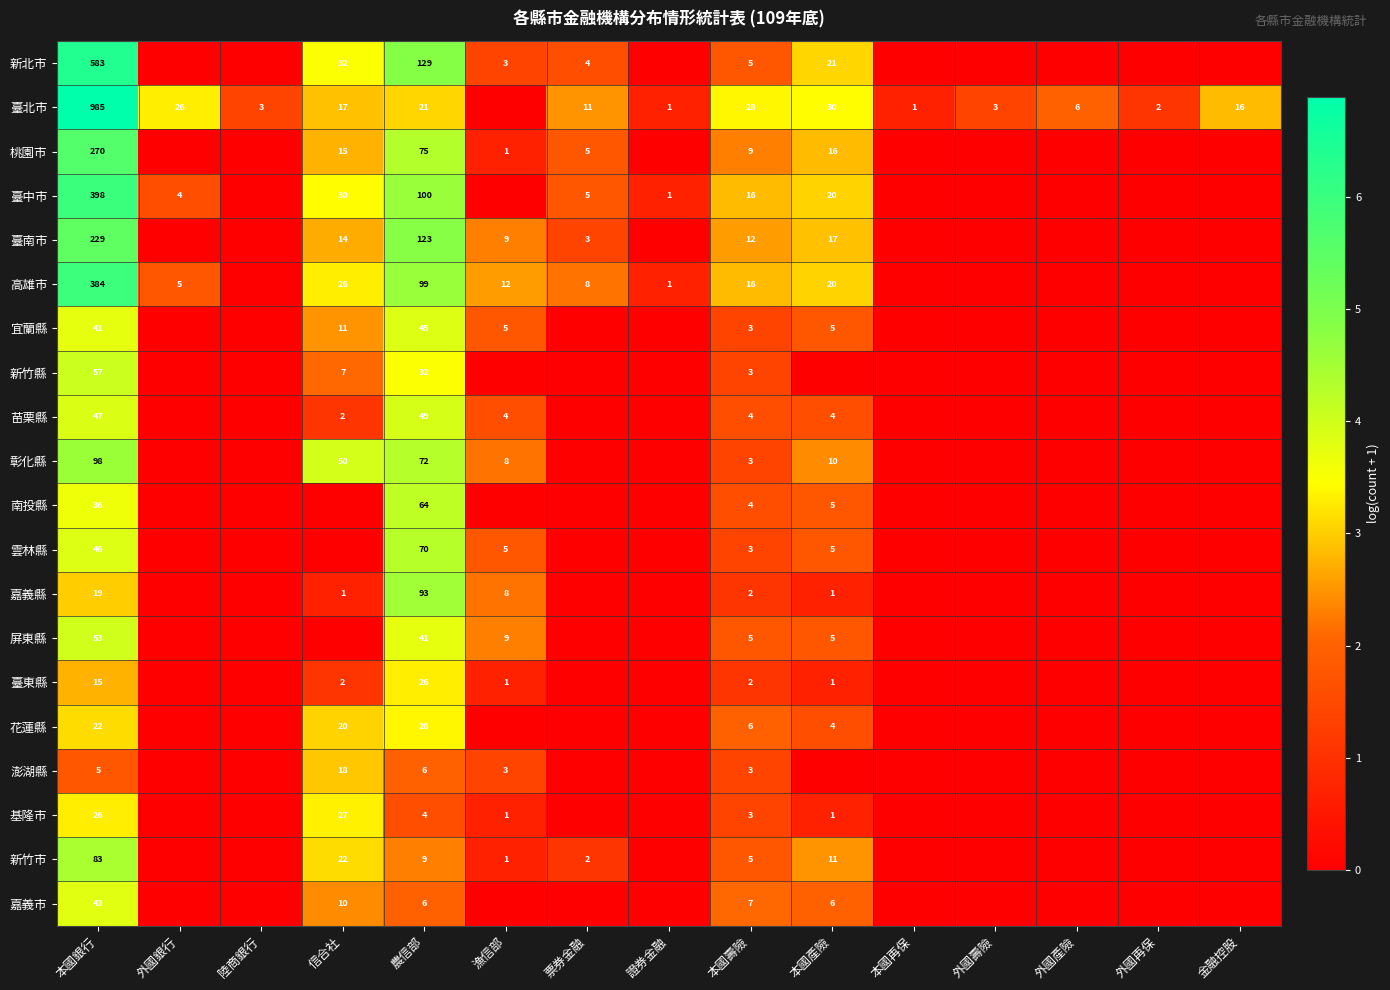

The value of 雲林縣 at 農信部 is 17. True or false?

False